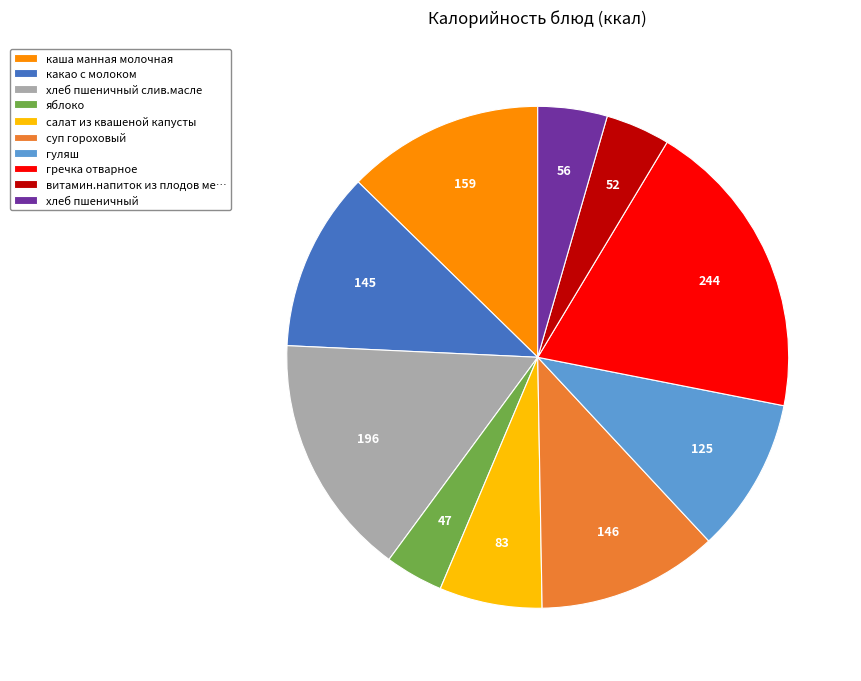

Is there any slice that represents more than half of the pie?

No